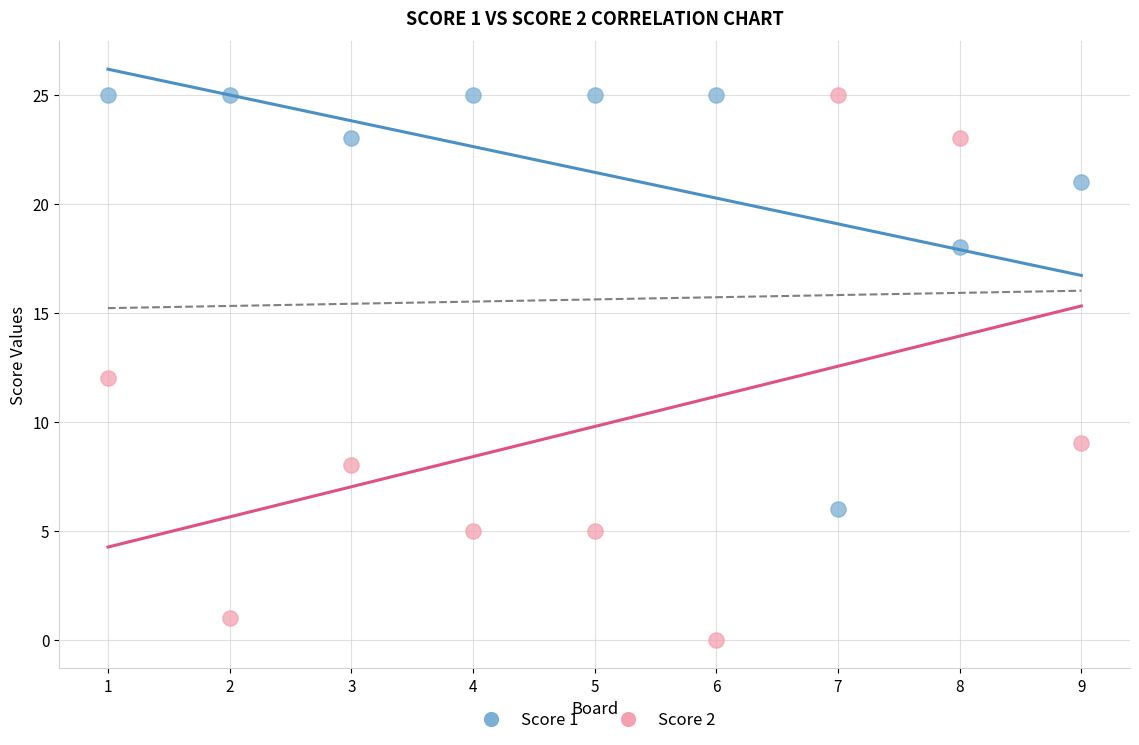

Which series contains the lowest Y value?

Score 2